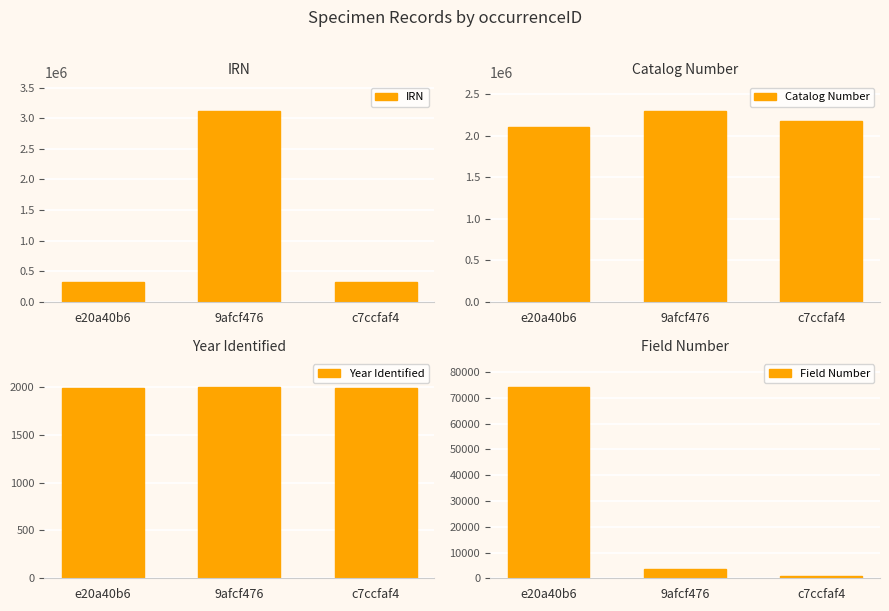

Read the IRN value at 9afcf476.

3118516